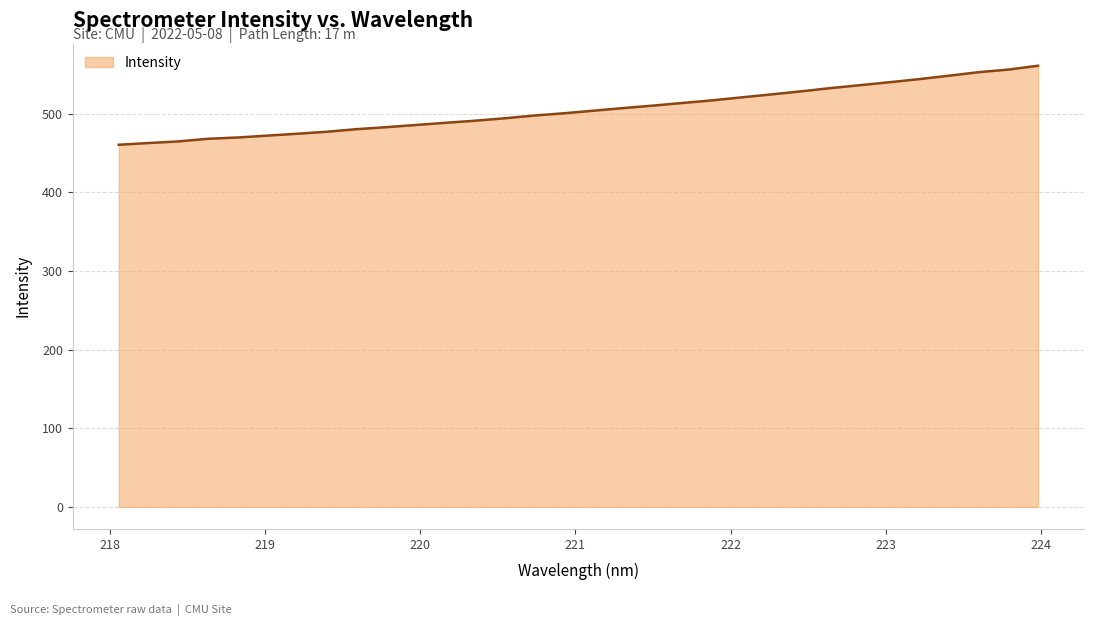

Count the number of data series in this chart.

1